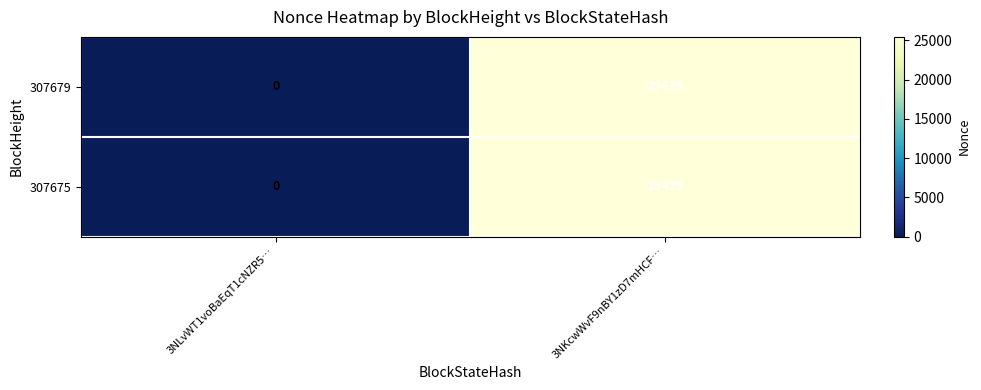

At which label is 307679 closest to 12719?

3NLvWT1voBaEqT1cNZR5…